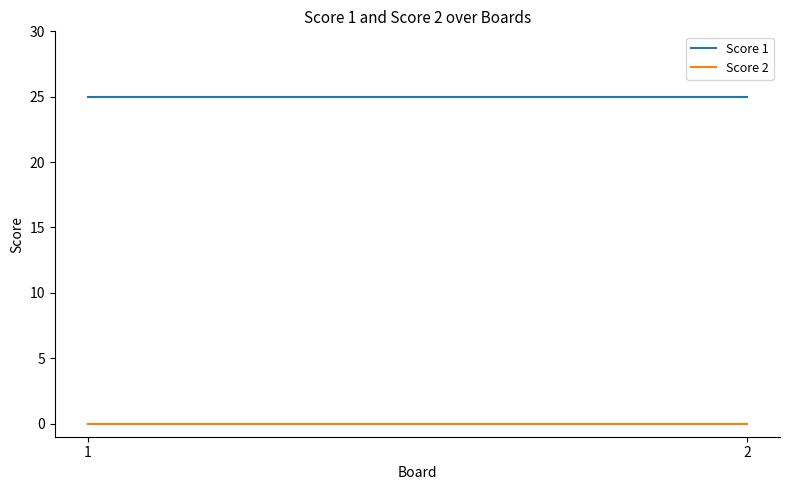

Which category has the highest value in the Score 1 series?

1